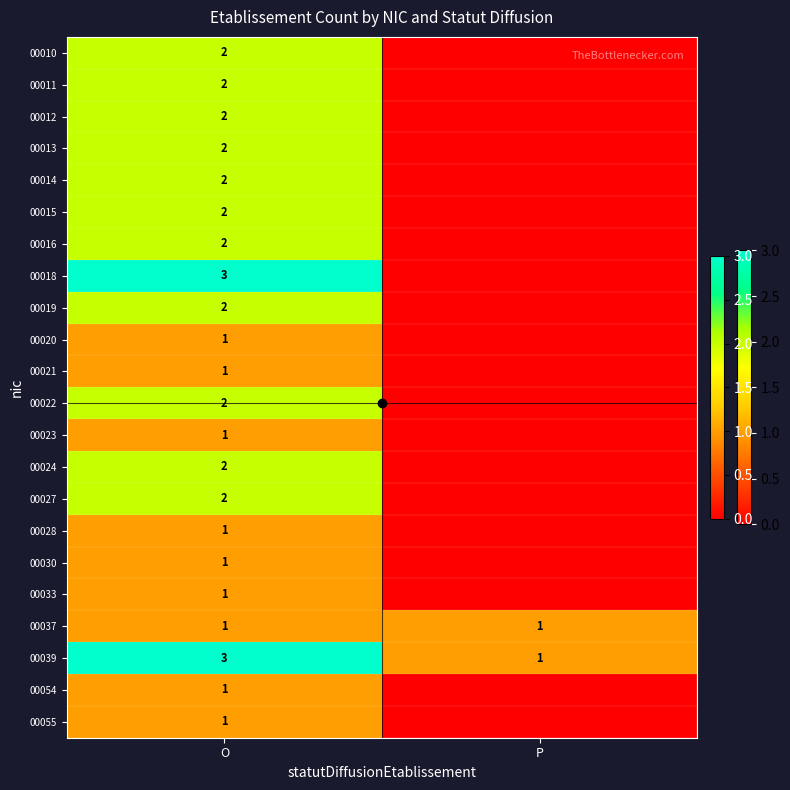

How many data points in 00039 are less than 3?

1